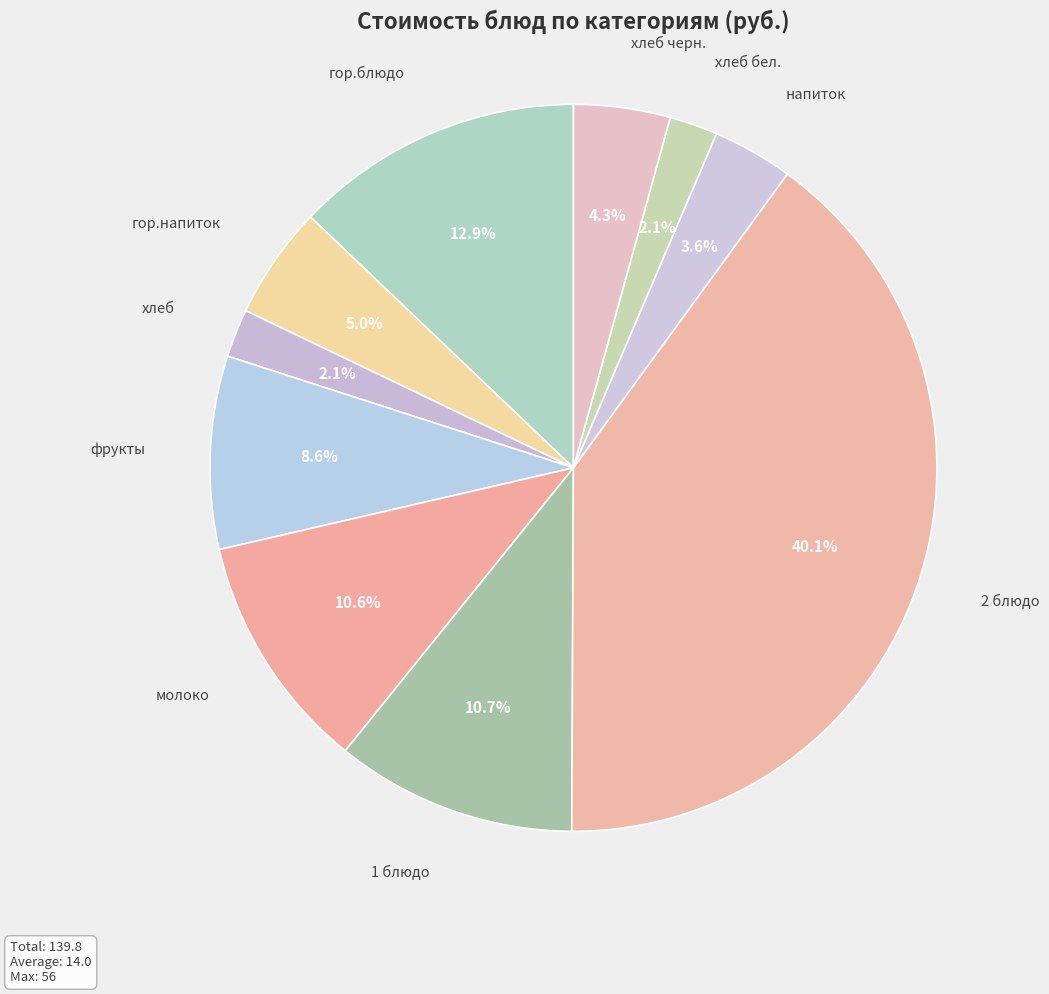

What is the largest slice in the pie chart?

2 блюдо